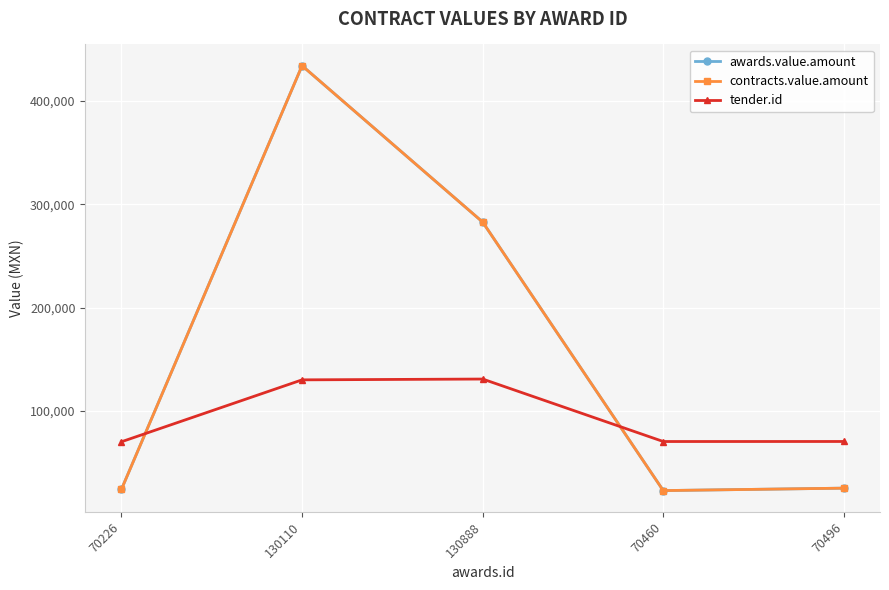

What is the label of the 1st point from the left?

70226